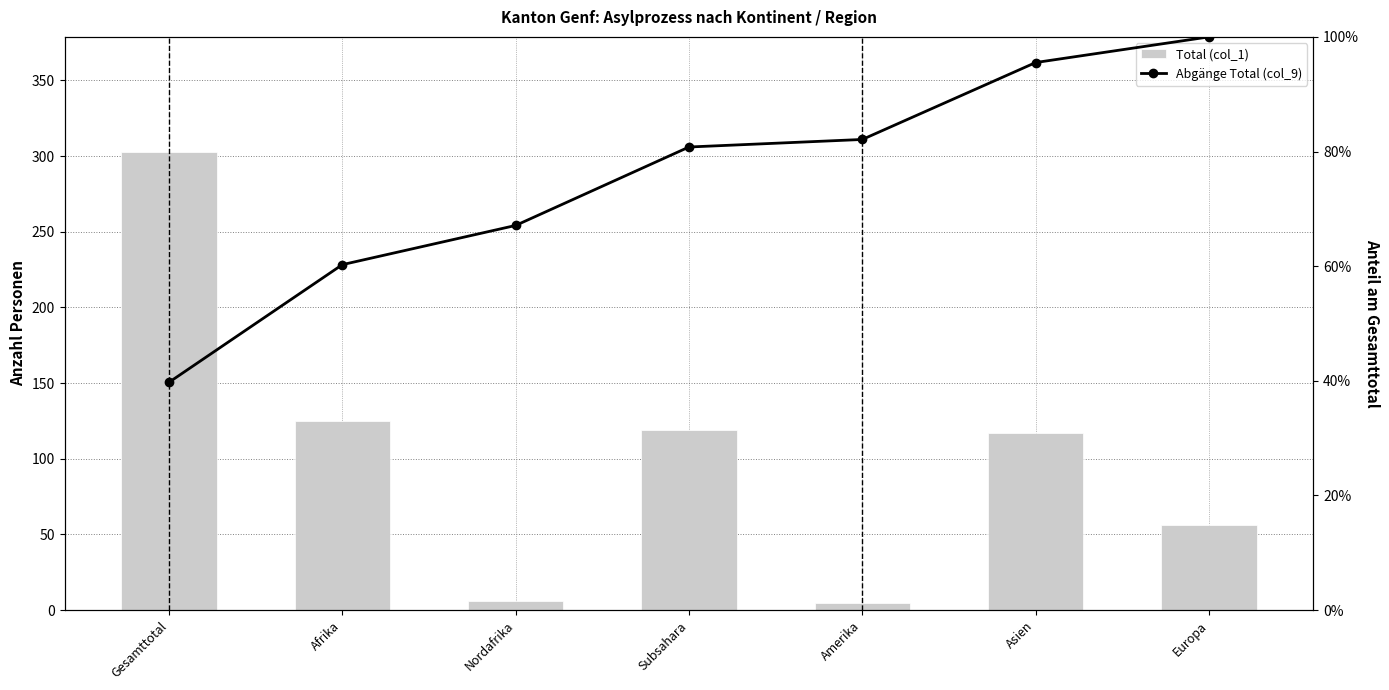

At which label does Abgänge Total (col_9) reach its peak?

Europa